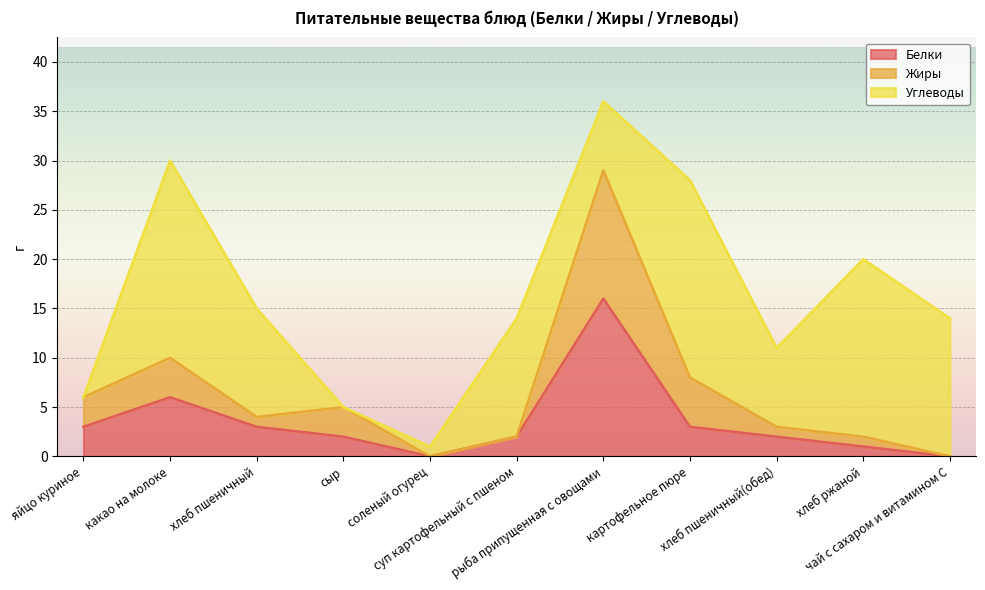

What is the highest value of the Белки series?

16